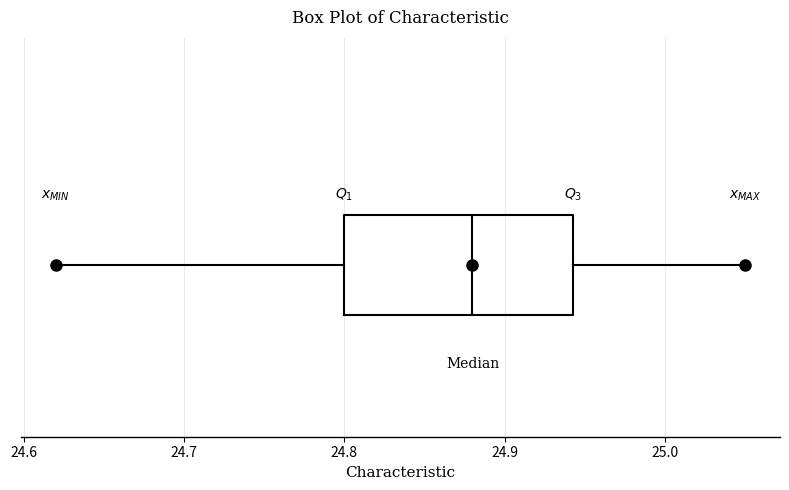

Transcribe this box plot: give where the median line is, the range the box spans, and where the two whiskers end, as read against the x-axis. The values are not printed on the chart, so give them approximately, as read against the axis.

median 24.88, box 24.80 to 24.94, whiskers 24.62 to 25.05